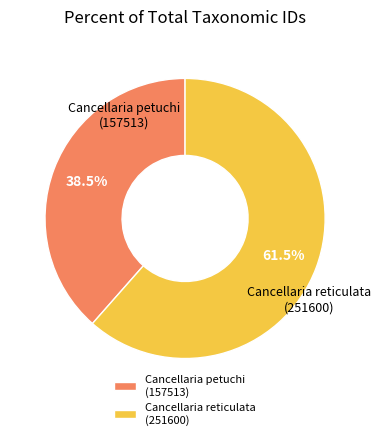

Which category has the biggest portion of the pie?

Cancellaria reticulata (251600)